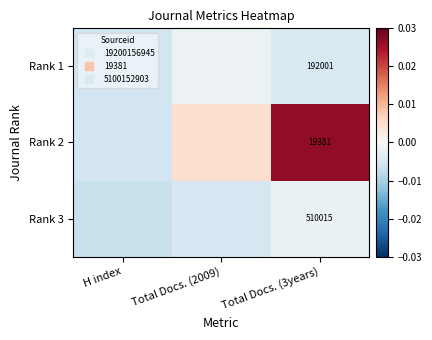

The Rank 3 series shows -0.0 at Total Docs. (2009). True or false?

False